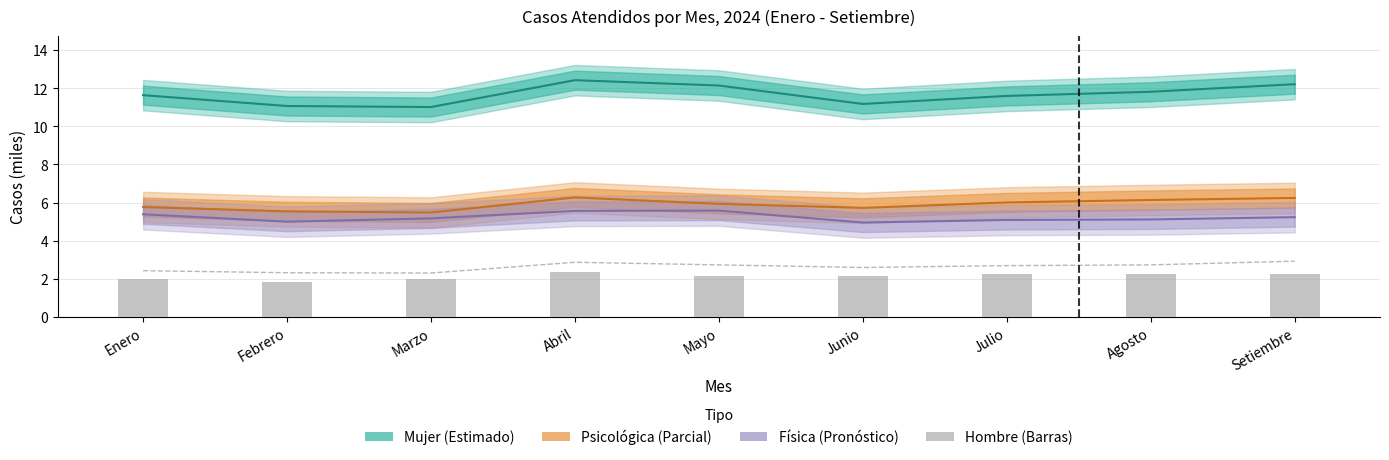

Is it true that Hombre (Barras) equals 2.1 at Junio?

True